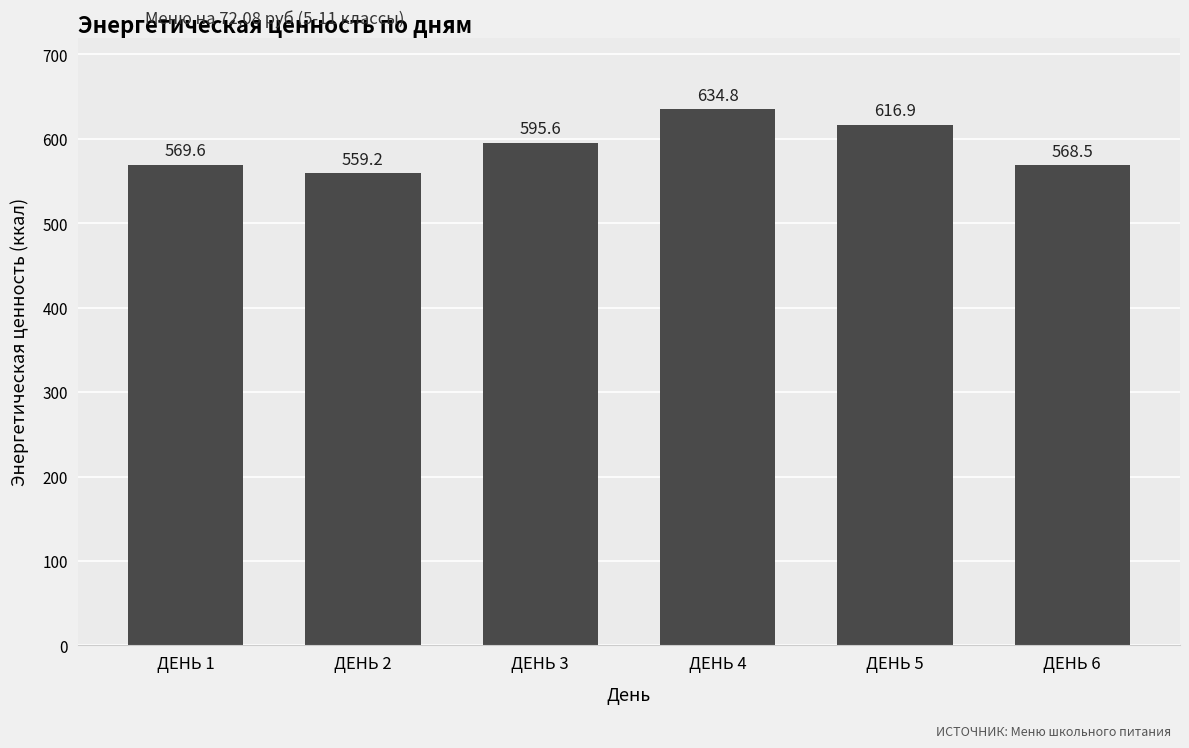

The chart shows a value of 634.8 at ДЕНЬ 4. True or false?

True